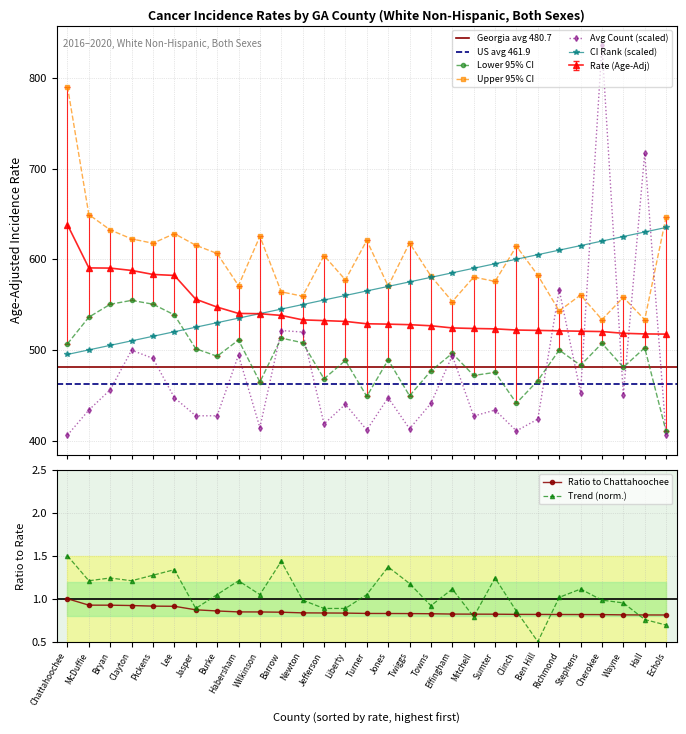

Reading left to right, transcribe all the data shown in this chart.

Rate (Age-Adjusted): Chattahoochee=638.0	McDuffie=590.4	Bryan=590.2	Clayton=587.6	Pickens=583.2	Lee=582.1	Jasper=555.9	Burke=547.2	Habersham=540.2	Wilkinson=539.9	Barrow=538.0	Newton=533.1	Jefferson=532.3	Liberty=531.4	Turner=528.8	Jones=528.4	Twiggs=527.8	Towns=526.6	Effingham=524.2	Mitchell=523.6	Sumter=523.2	Clinch=521.9	Ben Hill=521.5	Richmond=521.0	Stephens=520.6	Cherokee=520.2	Wayne=518.3	Hall=517.6	Echols=517.4
Lower 95% CI: Chattahoochee=506.7	McDuffie=536.1	Bryan=550.3	Clayton=554.6	Pickens=550.4	Lee=538.6	Jasper=501.3	Burke=493.0	Habersham=510.9	Wilkinson=464.6	Barrow=513.0	Newton=507.9	Jefferson=468.1	Liberty=488.3	Turner=448.7	Jones=489.0	Twiggs=449.4	Towns=476.8	Effingham=496.2	Mitchell=471.8	Sumter=475.2	Clinch=441.3	Ben Hill=466.1	Richmond=499.8	Stephens=483.0	Cherokee=507.2	Wayne=480.8	Hall=502.3	Echols=410.1
Upper 95% CI: Chattahoochee=790.4	McDuffie=649.2	Bryan=632.3	Clayton=622.4	Pickens=617.6	Lee=628.2	Jasper=615.4	Burke=606.3	Habersham=570.9	Wilkinson=625.2	Barrow=564.0	Newton=559.2	Jefferson=604.0	Liberty=577.2	Turner=620.7	Jones=570.3	Twiggs=617.9	Towns=581.4	Effingham=553.3	Mitchell=580.3	Sumter=575.5	Clinch=614.3	Ben Hill=582.3	Richmond=543.0	Stephens=560.5	Cherokee=533.4	Wayne=558.0	Hall=533.3	Echols=646.6
Avg Annual Count: Chattahoochee=406.0	McDuffie=433.7	Bryan=456.0	Clayton=499.7	Pickens=490.7	Lee=447.3	Jasper=427.3	Burke=427.3	Habersham=494.3	Wilkinson=414.3	Barrow=521.3	Newton=519.7	Jefferson=418.3	Liberty=440.0	Turner=411.7	Jones=447.3	Twiggs=413.0	Towns=441.0	Effingham=493.7	Mitchell=427.0	Sumter=433.7	Clinch=410.7	Ben Hill=423.7	Richmond=566.3	Stephens=453.0	Cherokee=836.0	Wayne=450.3	Hall=717.0	Echols=405.7
CI Rank: Chattahoochee=495.0	McDuffie=500.0	Bryan=505.0	Clayton=510.0	Pickens=515.0	Lee=520.0	Jasper=525.0	Burke=530.0	Habersham=535.0	Wilkinson=540.0	Barrow=545.0	Newton=550.0	Jefferson=555.0	Liberty=560.0	Turner=565.0	Jones=570.0	Twiggs=575.0	Towns=580.0	Effingham=585.0	Mitchell=590.0	Sumter=595.0	Clinch=600.0	Ben Hill=605.0	Richmond=610.0	Stephens=615.0	Cherokee=620.0	Wayne=625.0	Hall=630.0	Echols=635.0
Recent 5-Year Trend: Chattahoochee=1.5	McDuffie=1.2	Bryan=1.2	Clayton=1.2	Pickens=1.3	Lee=1.3	Jasper=0.9	Burke=1.0	Habersham=1.2	Wilkinson=1.0	Barrow=1.4	Newton=1.0	Jefferson=0.9	Liberty=0.9	Turner=1.0	Jones=1.4	Twiggs=1.2	Towns=0.9	Effingham=1.1	Mitchell=0.8	Sumter=1.2	Clinch=0.9	Ben Hill=0.5	Richmond=1.0	Stephens=1.1	Cherokee=1.0	Wayne=1.0	Hall=0.8	Echols=0.7